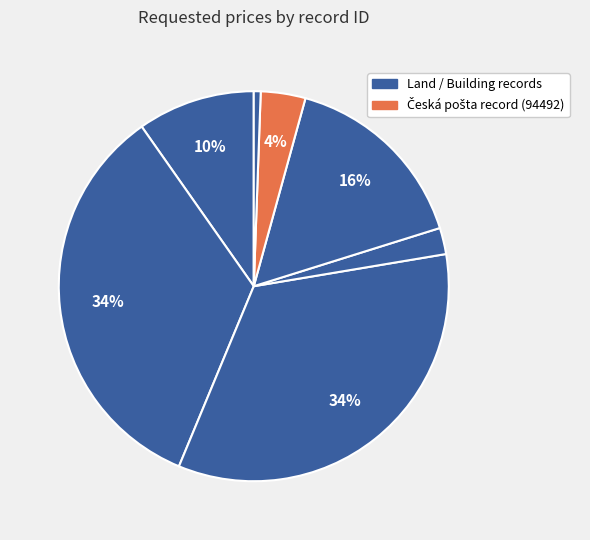

How many segments does this pie chart have?

7